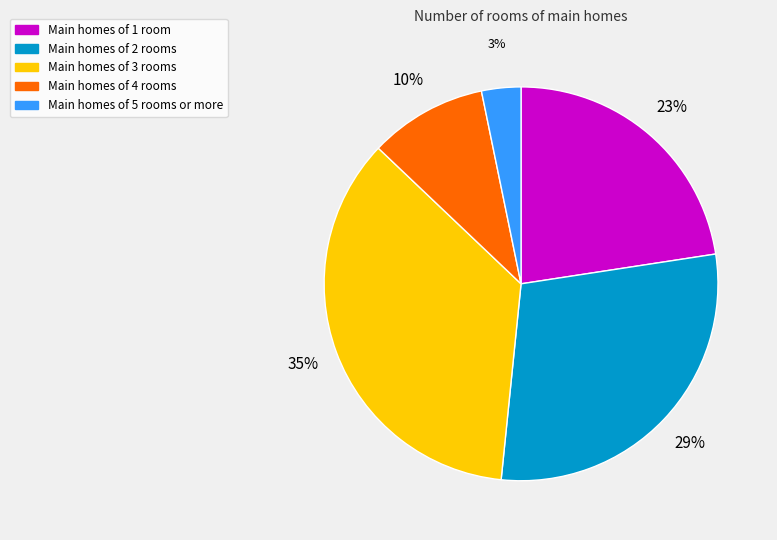

Which has a higher value, Main homes of 3 rooms or Main homes of 5 rooms or more?

Main homes of 3 rooms